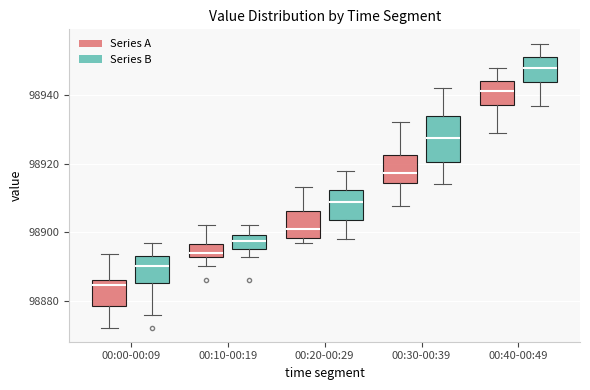

Where does the upper whisker of the box for 00:00-00:09 (Series B) end on the y-axis? The values are not printed on the chart, so give them approximately, as read against the axis.

98896